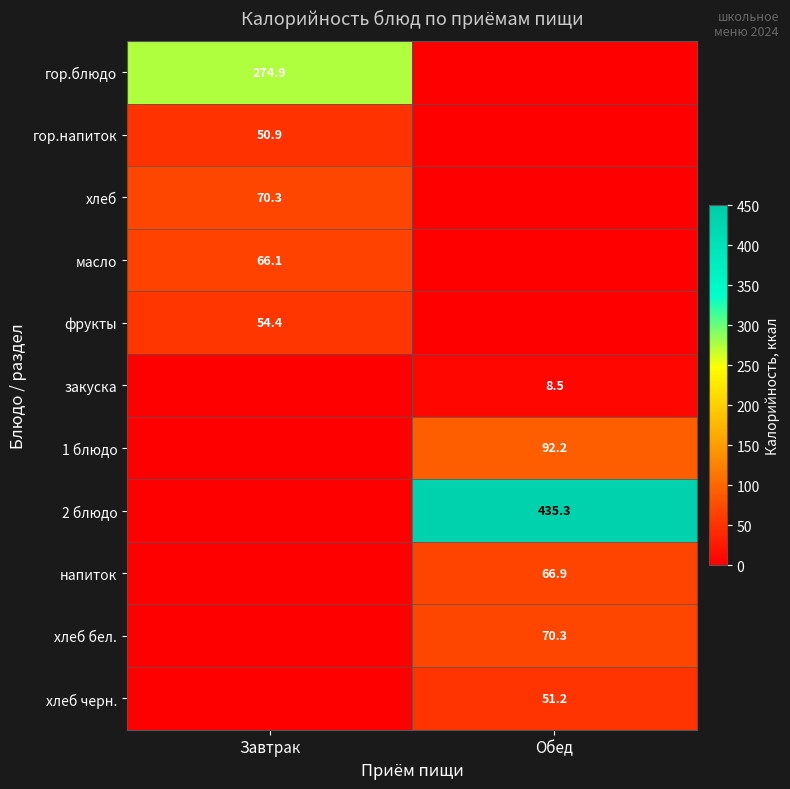

The value of хлеб at Завтрак is 23.5. True or false?

False